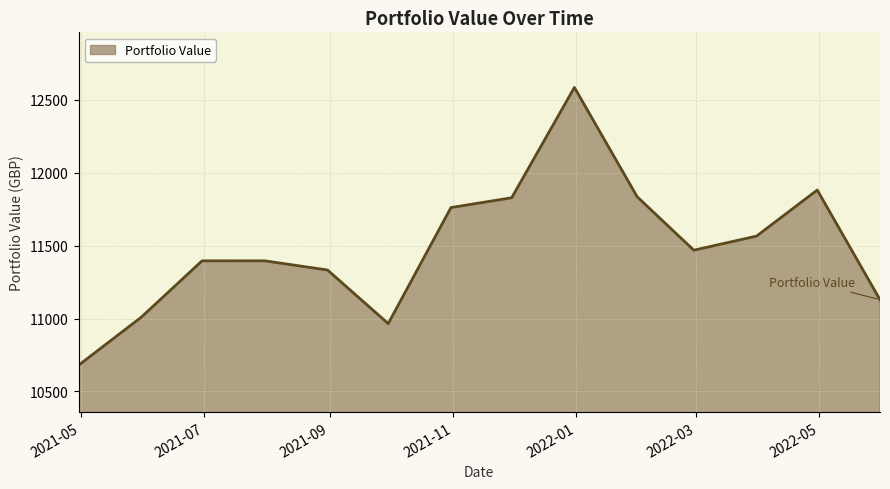

What is the minimum value shown in the chart?

10680.1